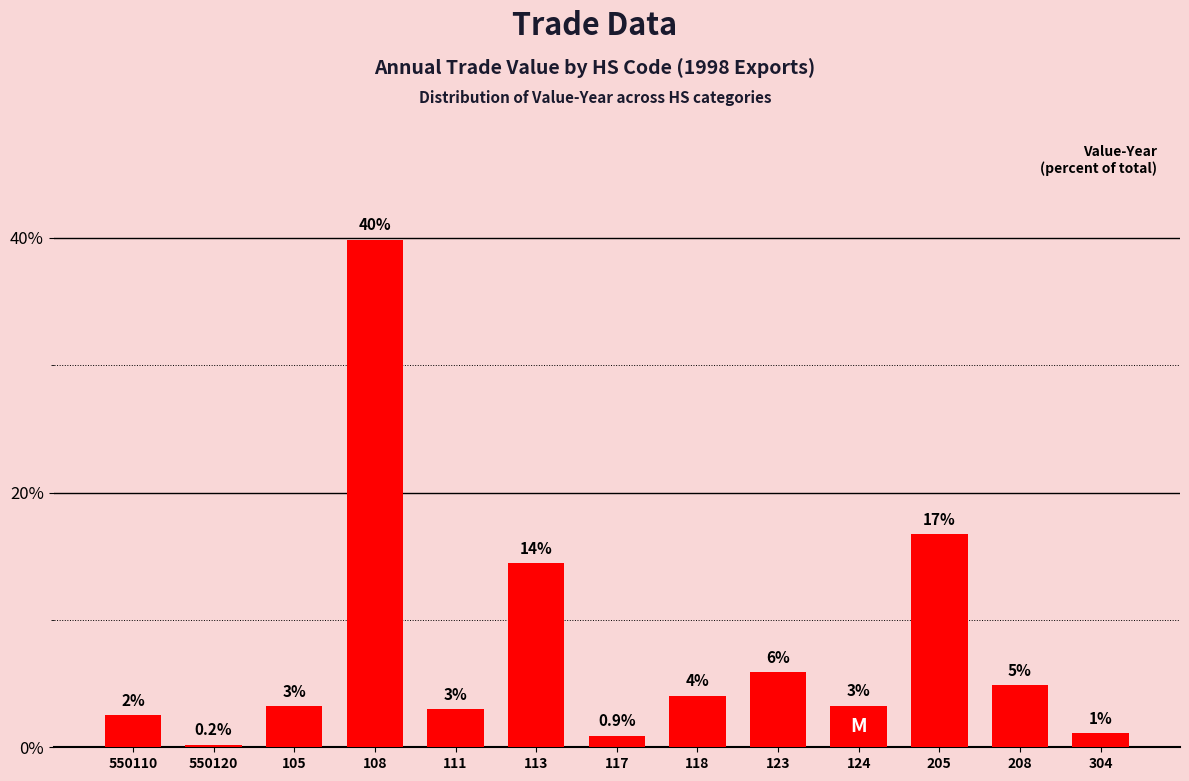

What is the difference between the maximum and minimum values?

39.6